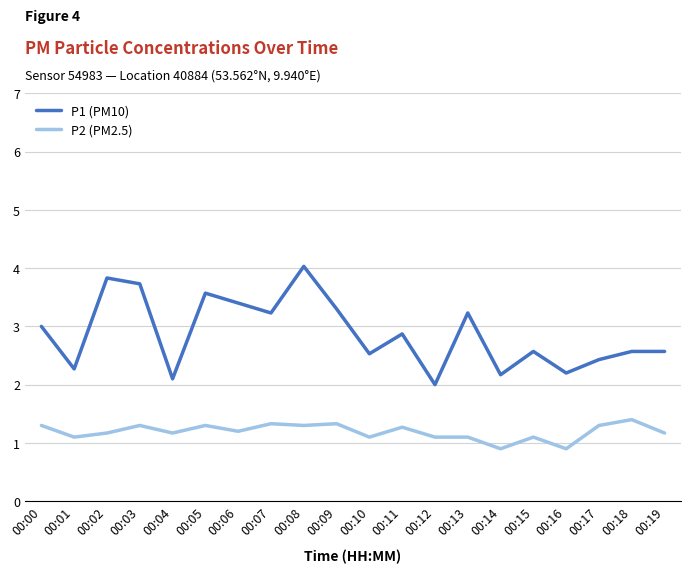

Is it true that P1 (PM10) equals 2.2 at 00:14?

True